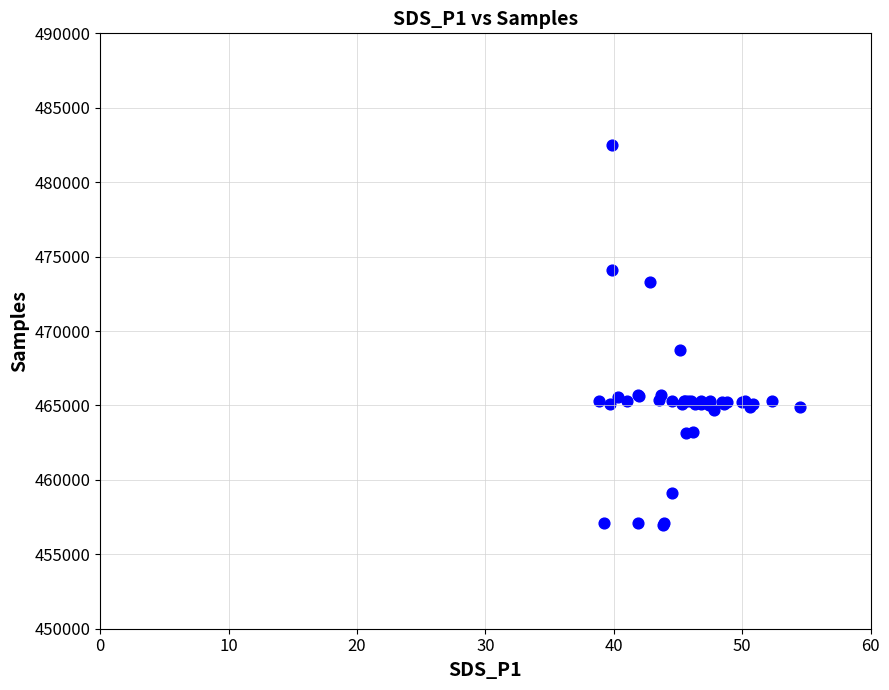

What Y value in the scatter plot is closest to 469735?

468738